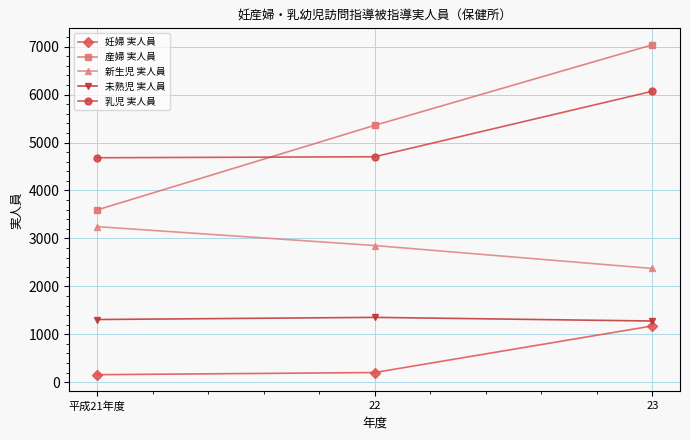

What is the minimum value for 妊婦 実人員?

157